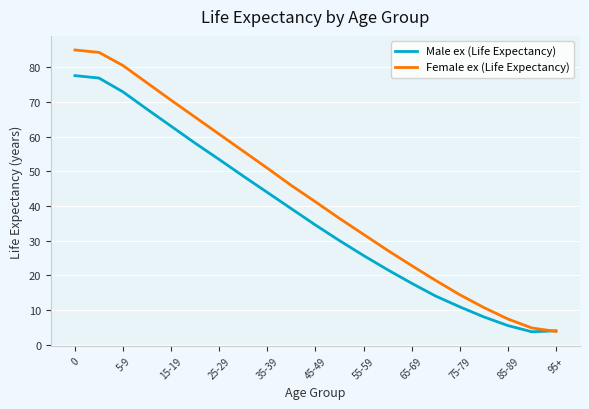

Rank the series by their maximum value, from highest to lowest.

Female ex (Life Expectancy), Male ex (Life Expectancy)